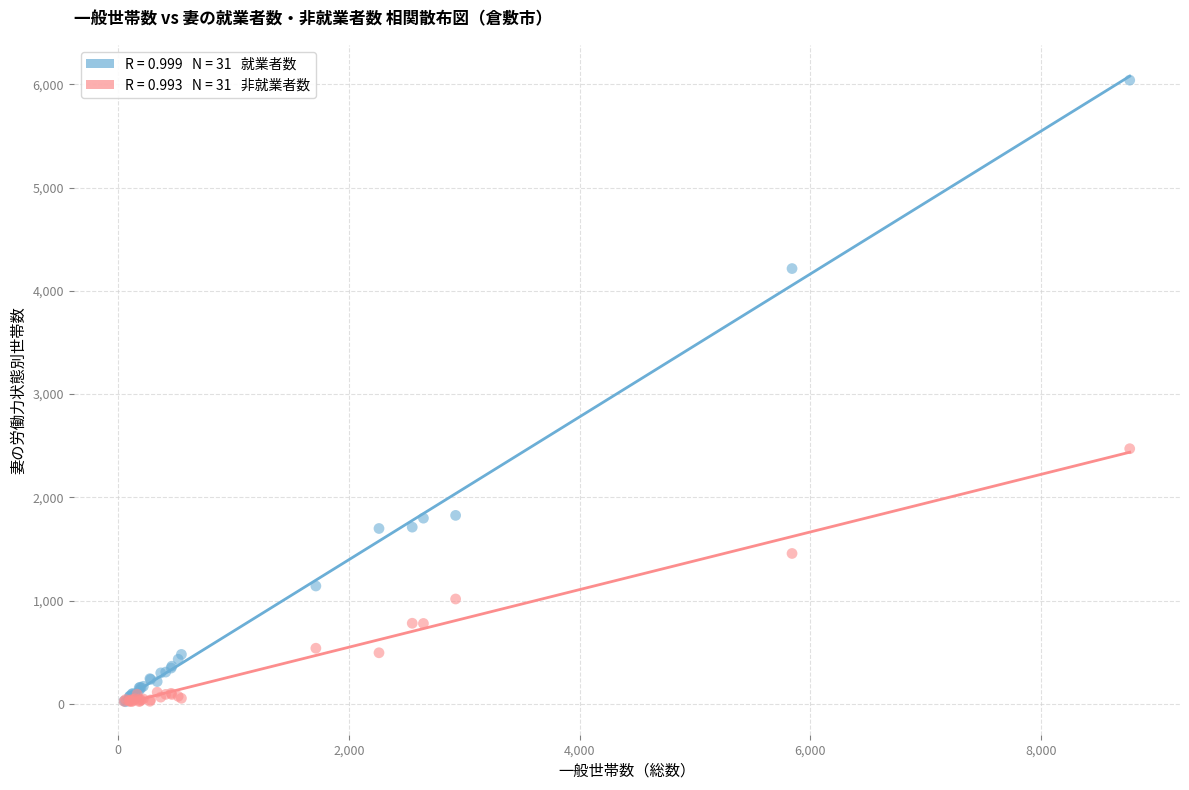

Across all series, what Y value is closest to 3030?

2471